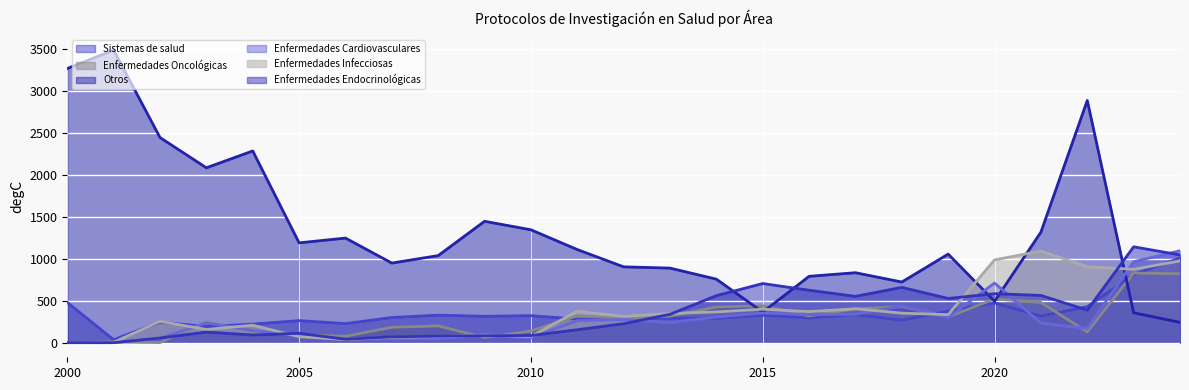

At which label is Otros closest to 1865?

2003